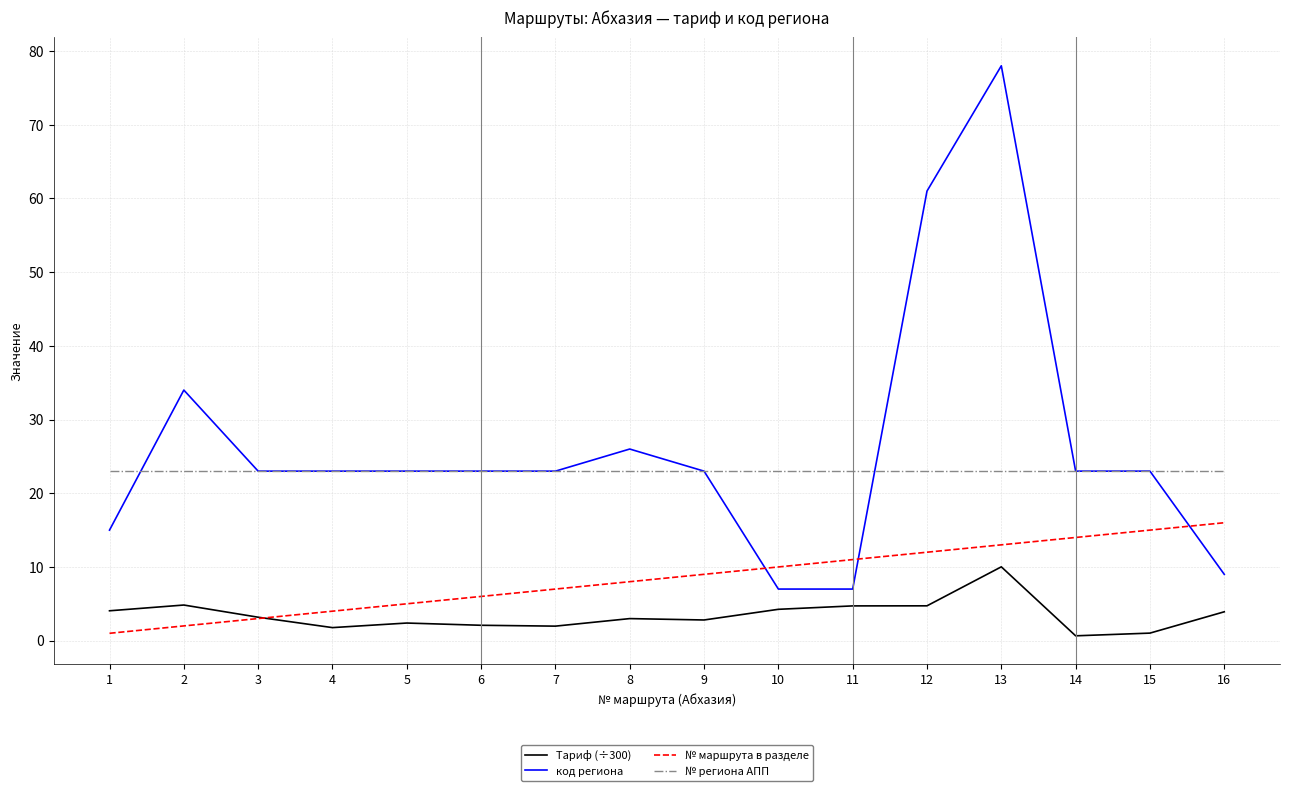

The value of № региона АПП at 9 is 23.0. True or false?

True